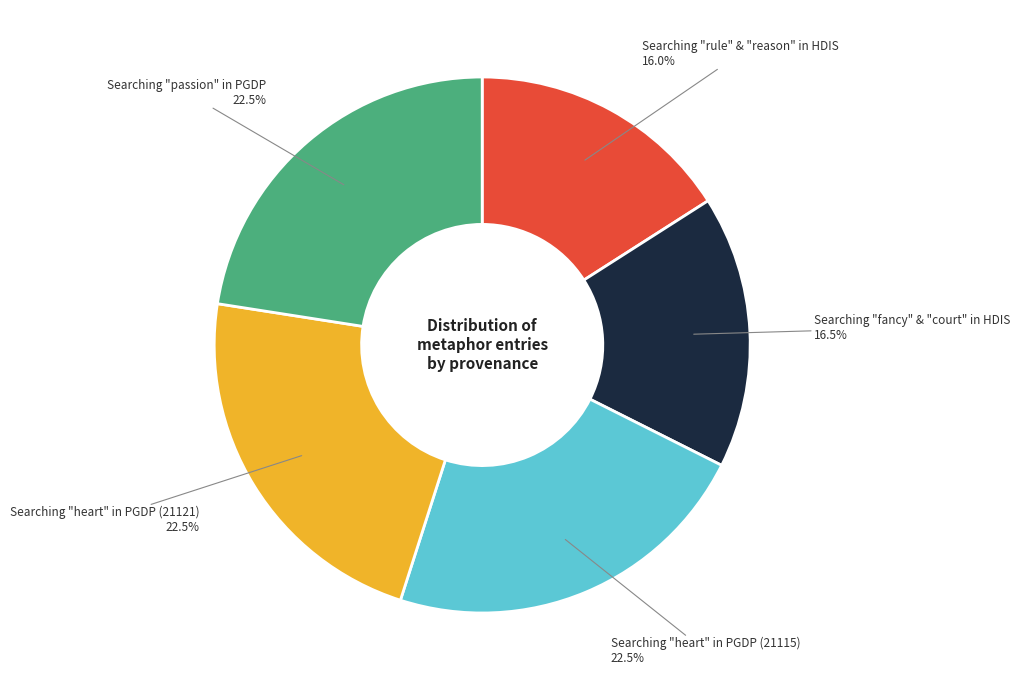

Is there a majority slice in this chart?

No